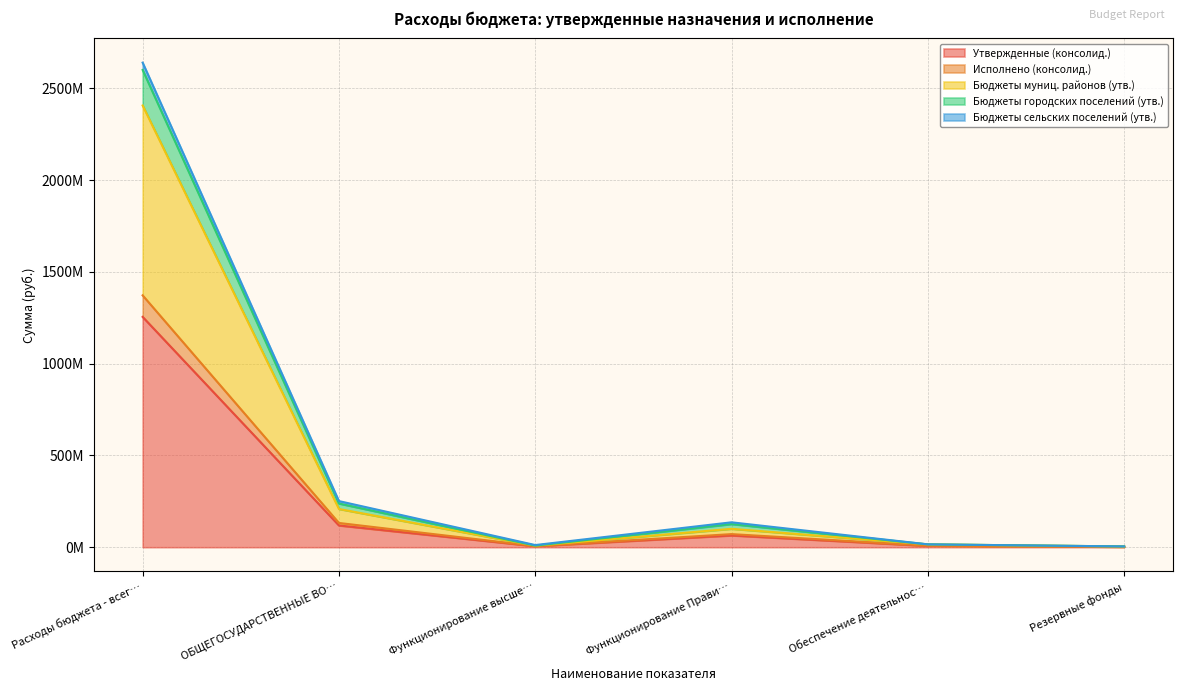

Which category has the highest value in the Утвержденные (консолид.) series?

Расходы бюджета - всег…